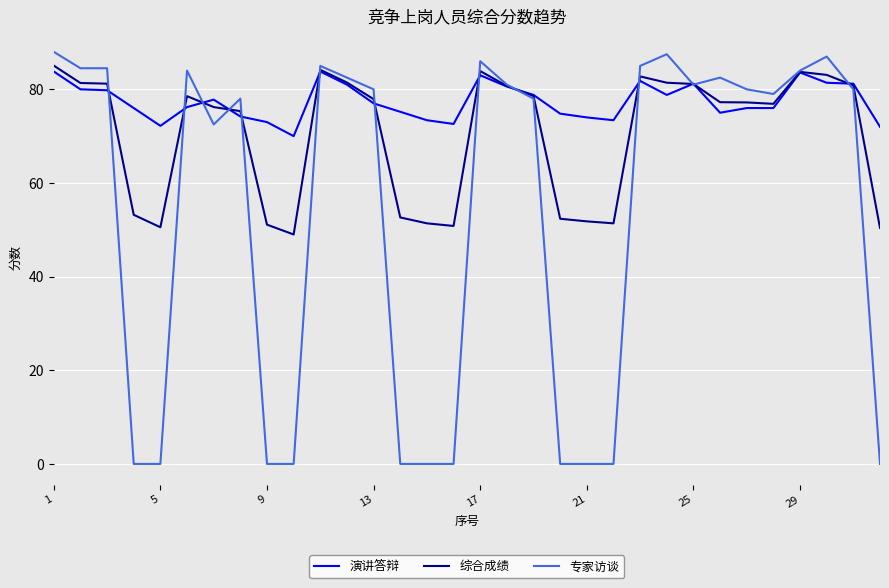

Rank the series by their average value, from lowest to highest.

专家访谈, 综合成绩, 演讲答辩